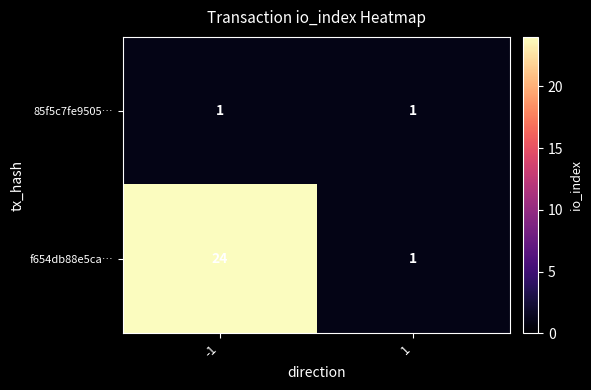

True or false: f654db88e5ca… has a value of 1 at 1.

True